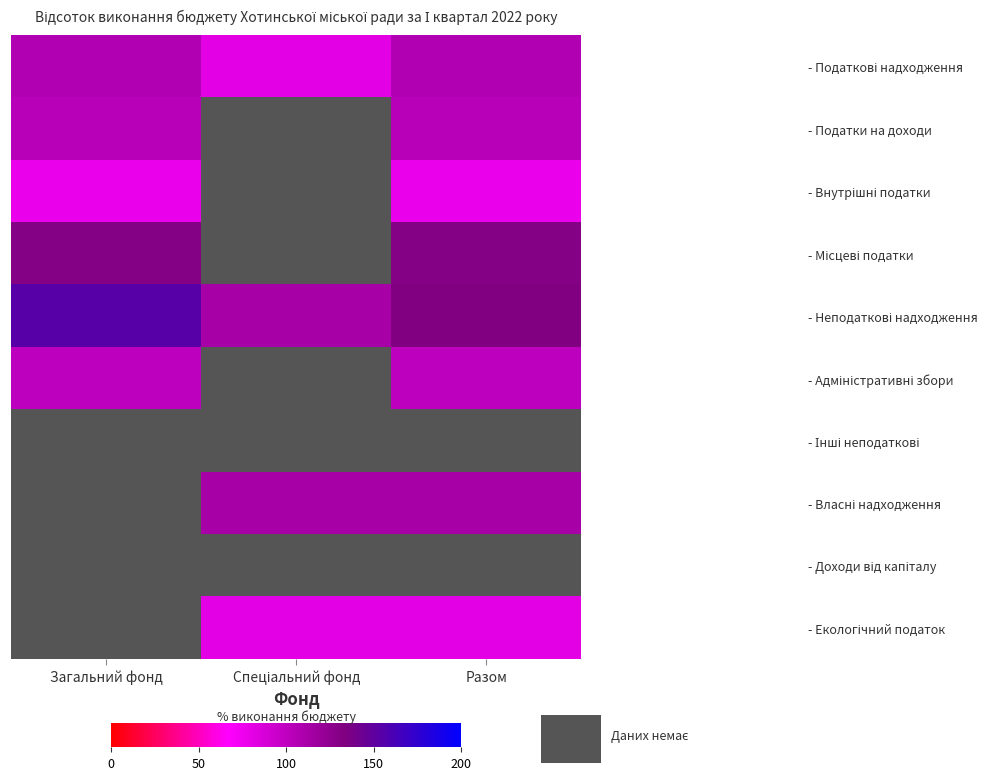

How many data points in - Неподаткові надходження are above 132?

2